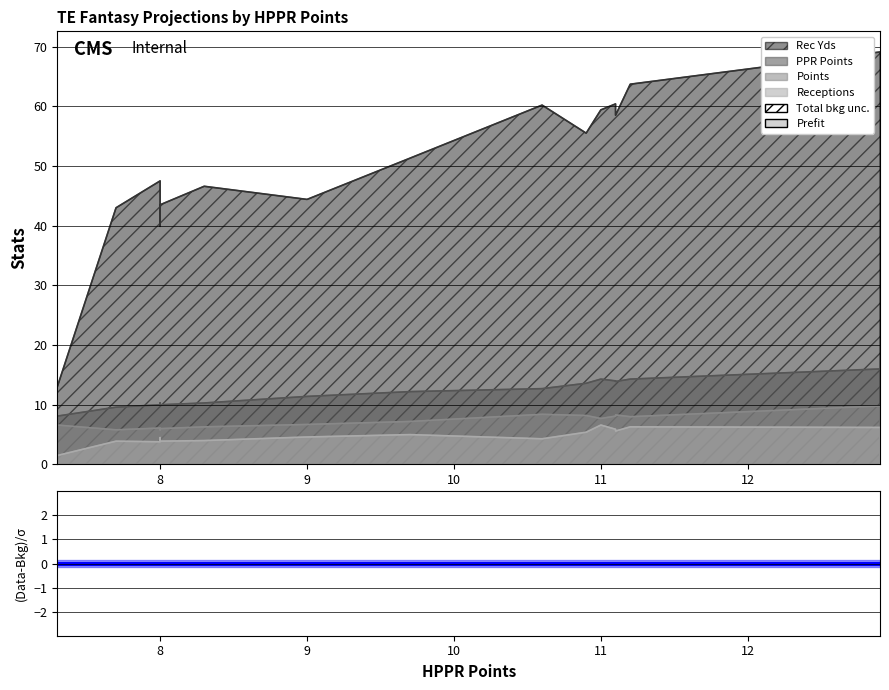

True or false: ppr_points and rec_yds intersect in this chart.

False